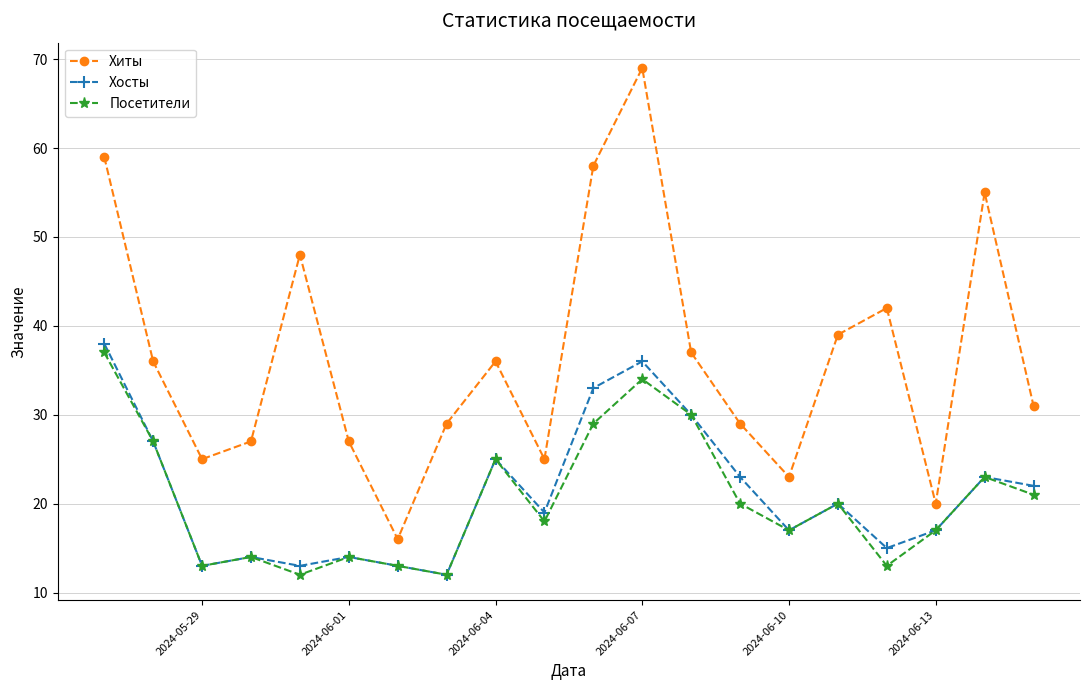

What is the lowest value of the Хиты series?

16